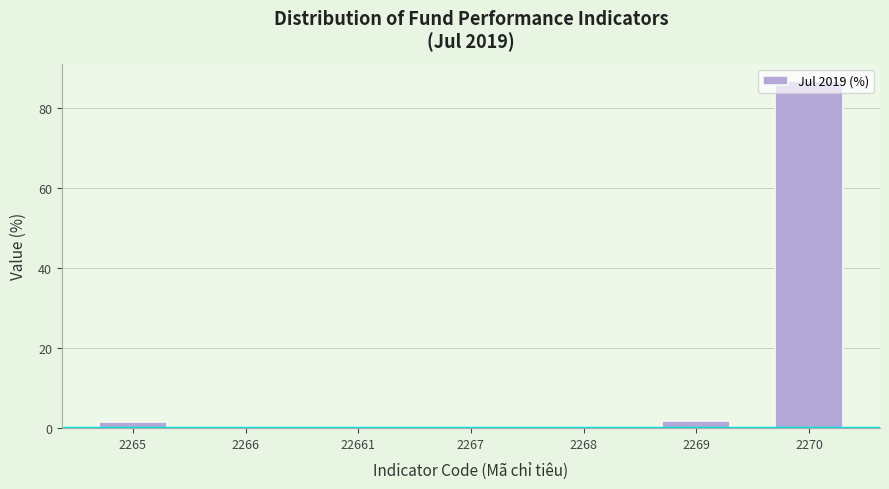

What is the maximum value shown in the chart?

86.6